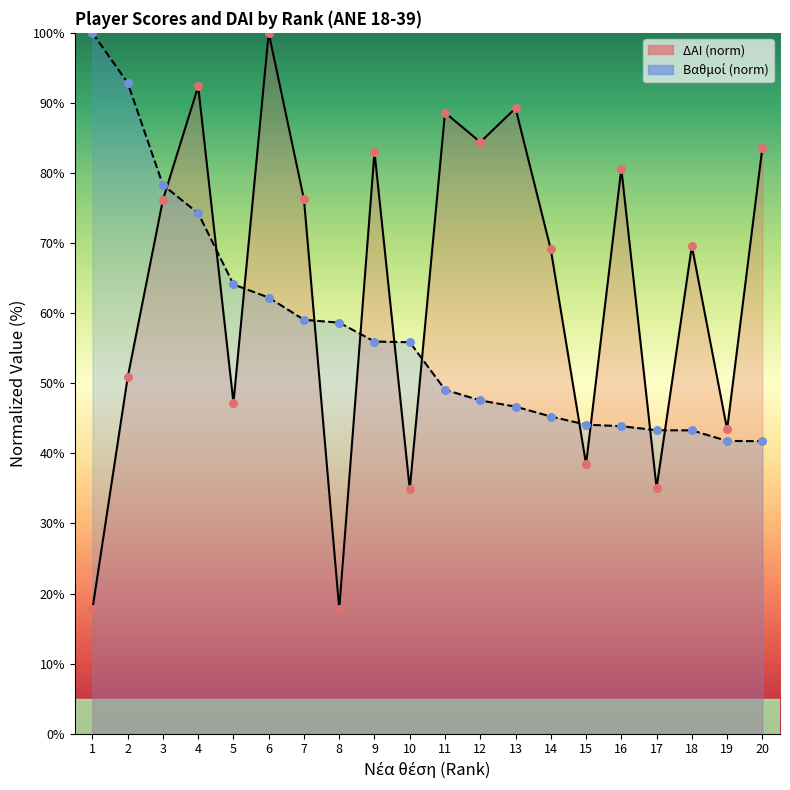

Which series reaches the minimum Y coordinate?

ΔΑΙ